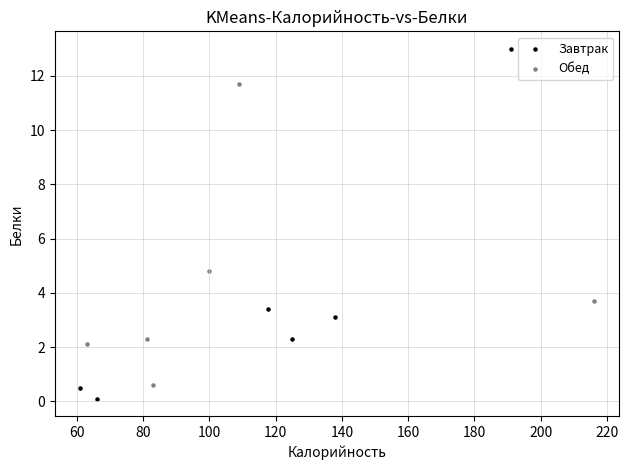

Which series reaches the maximum Y coordinate?

Завтрак